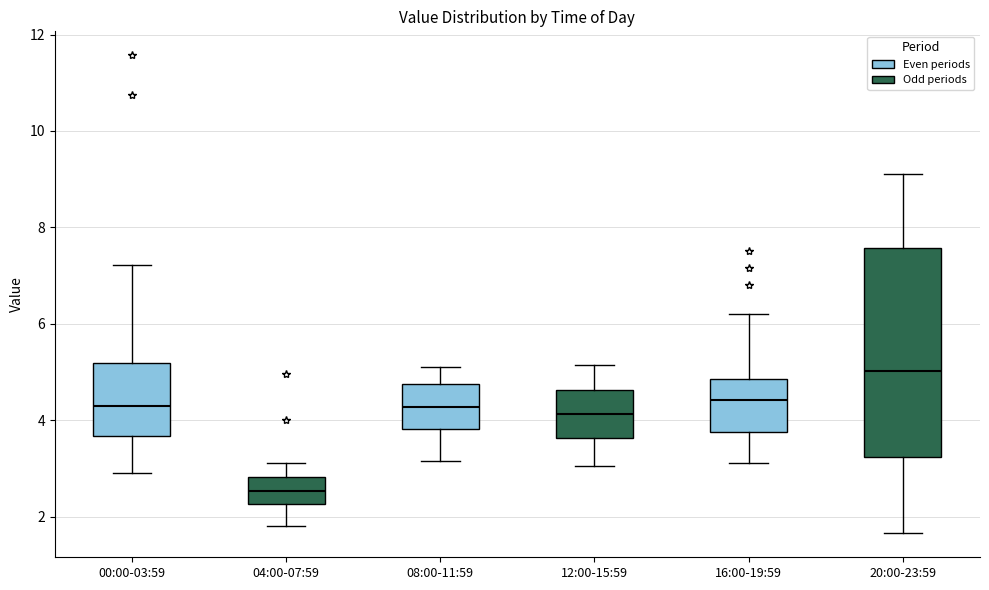

Reading left to right, transcribe this box plot: for each box, give where its median line is, the range the box spans, and where its two whiskers end, as read against the y-axis. The values are not printed on the chart, so give them approximately, as read against the axis.

00:00-03:59: median 4.4, box 3.6 to 5.2, whiskers 3.0 to 7.2
04:00-07:59: median 2.6, box 2.2 to 2.8, whiskers 1.8 to 3.2
08:00-11:59: median 4.2, box 3.8 to 4.8, whiskers 3.2 to 5.2
12:00-15:59: median 4.2, box 3.6 to 4.6, whiskers 3.0 to 5.2
16:00-19:59: median 4.4, box 3.8 to 4.8, whiskers 3.2 to 6.2
20:00-23:59: median 5.0, box 3.2 to 7.6, whiskers 1.6 to 9.2